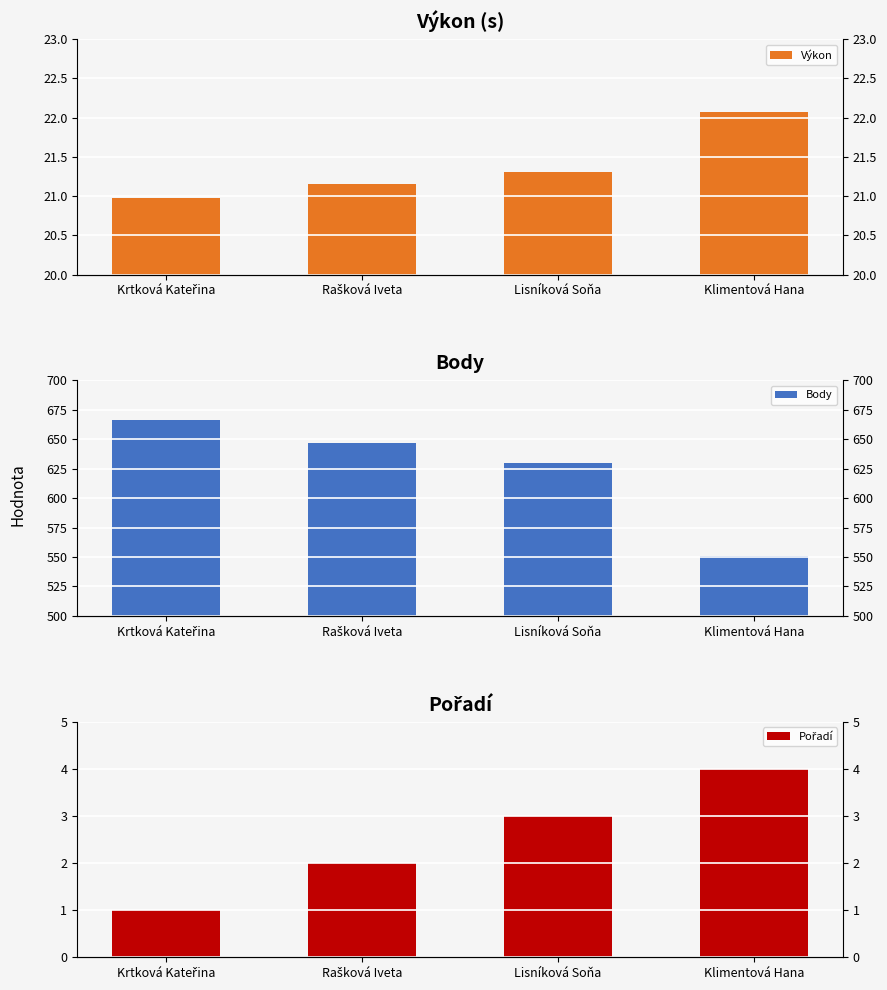

Reading left to right, what are all the values shown in this chart?

Výkon: 21.0	21.1	21.3	22.1
Body: 666.0	647.0	630.0	551.0
Pořadí: 1.0	2.0	3.0	4.0